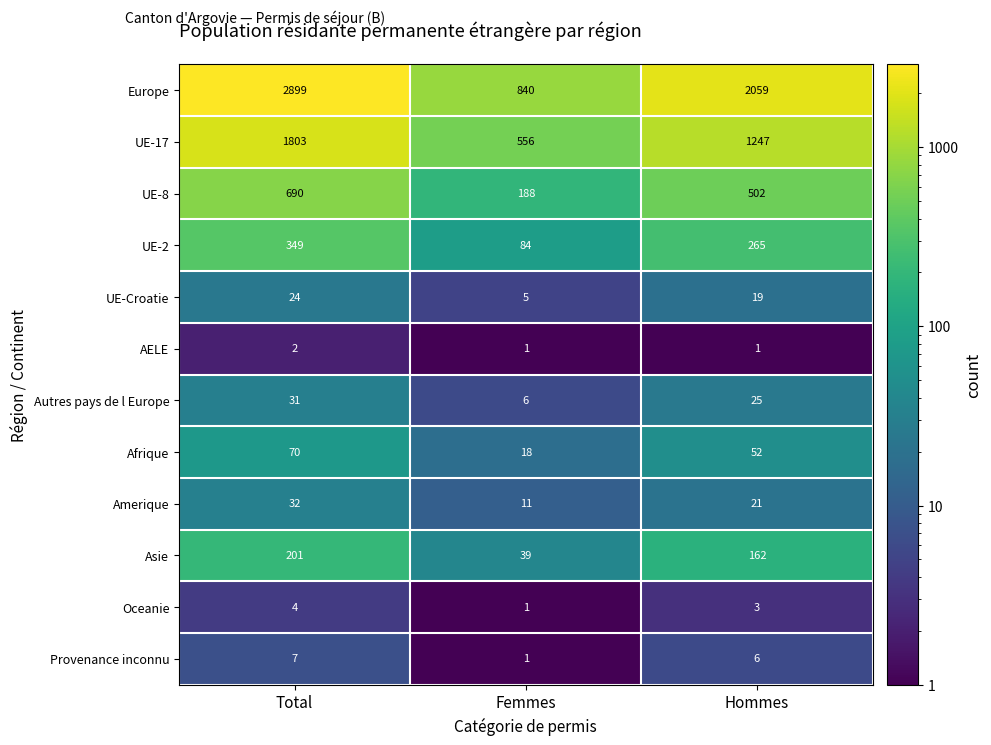

True or false: Afrique has a value of 70 at Total.

True